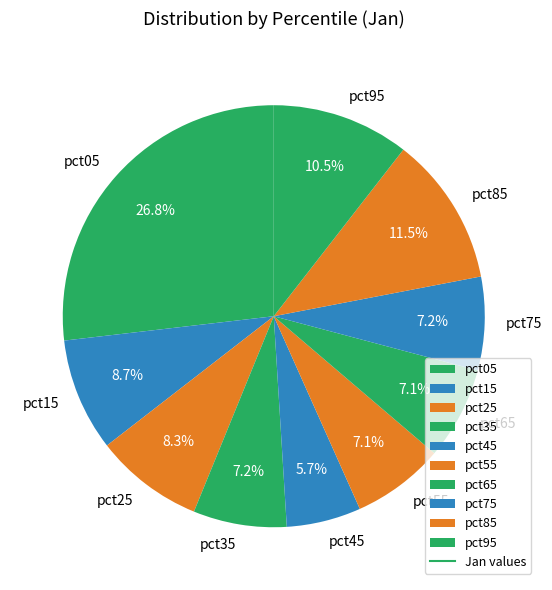

What is the largest slice in the pie chart?

pct05